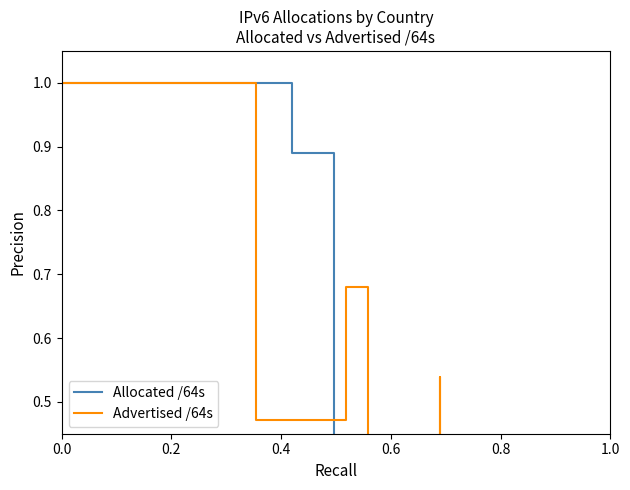

List the series in order of their overall mean, highest first.

Allocated /64s, Advertised /64s